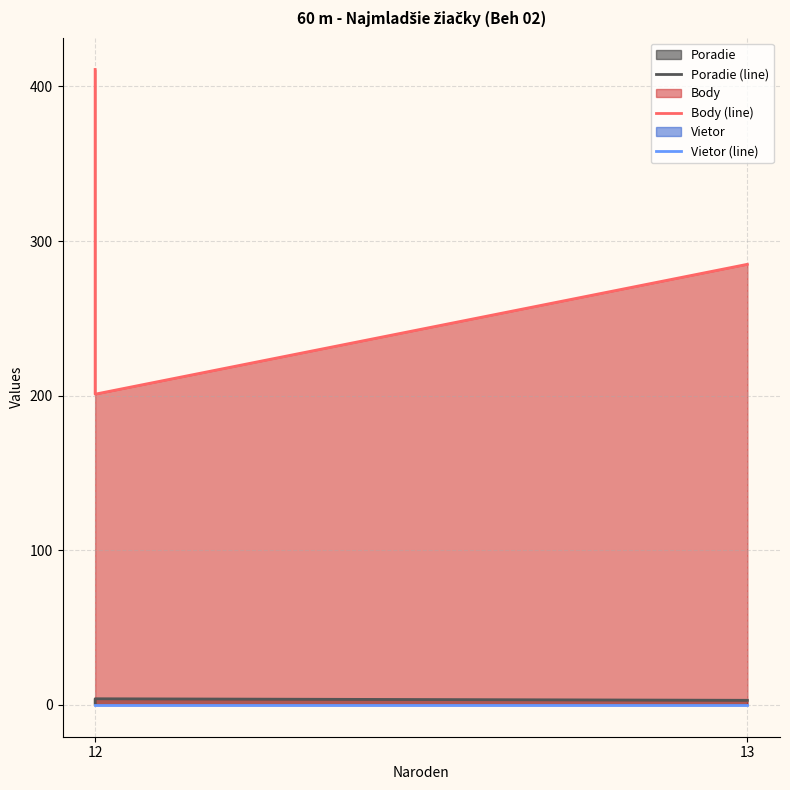

Reading right to left, what are all the values shown in this chart?

Poradie (line): 3.0	4.0	2.0	1.0
Body (line): 285.0	201.0	320.0	411.0
Vietor (line): 0.2	0.2	0.2	0.2